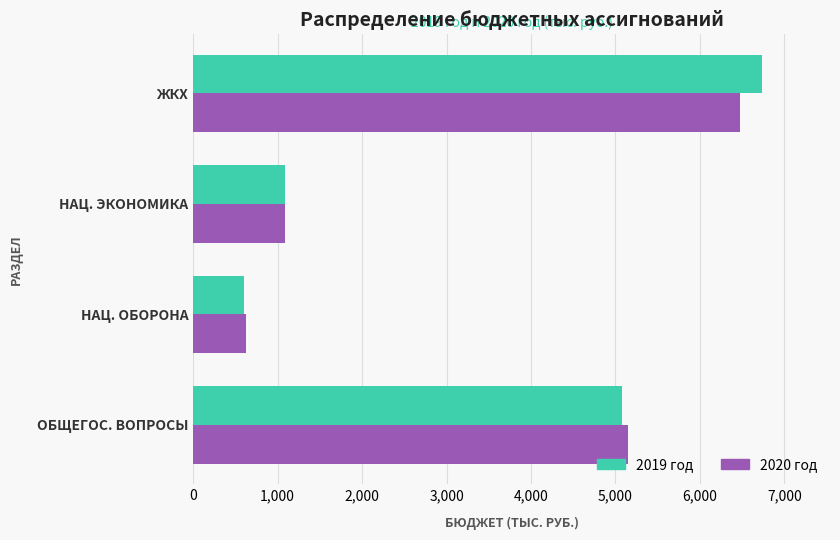

What is the difference between the second highest and minimum values in the 2019 год series?

4473.9